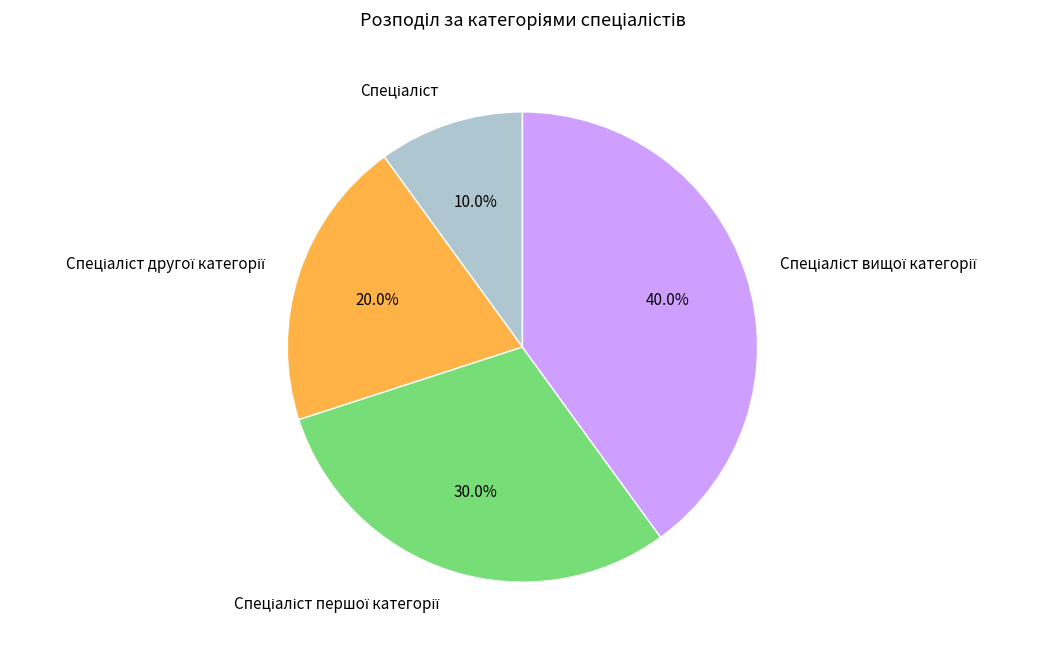

Does any single category account for the majority?

No